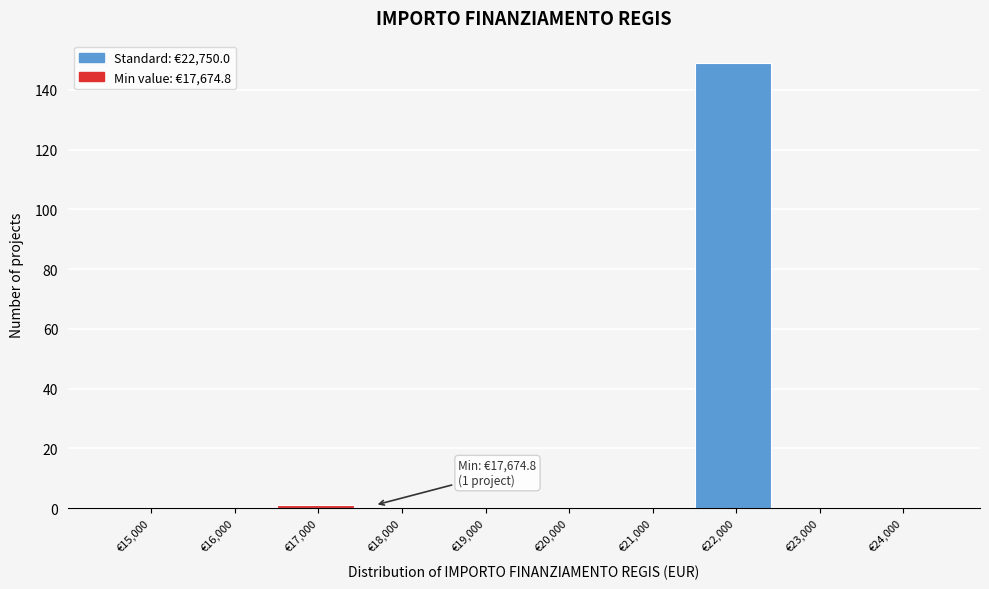

Reading left to right, extract all data points from this chart.

€15,000=0	€16,000=0	€17,000=1	€18,000=0	€19,000=0	€20,000=0	€21,000=0	€22,000=149	€23,000=0	€24,000=0